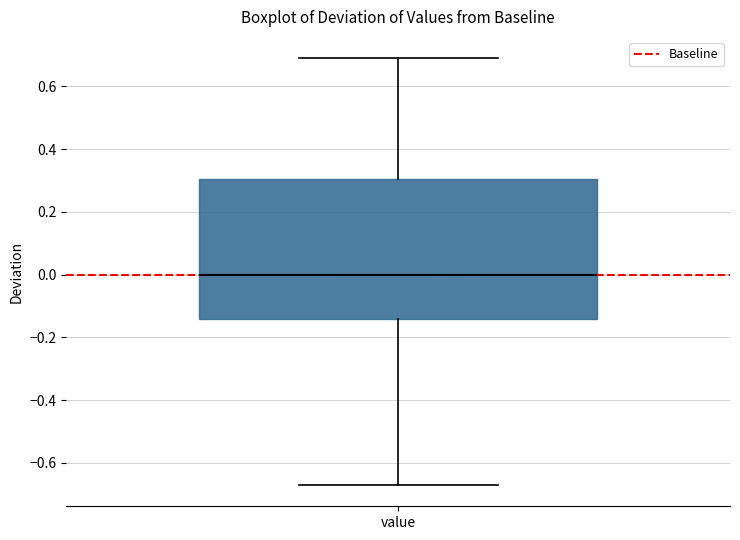

Transcribe this box plot: give where the median line is, the range the box spans, and where the two whiskers end, as read against the y-axis. The values are not printed on the chart, so give them approximately, as read against the axis.

median 0.00, box -0.14 to 0.30, whiskers -0.66 to 0.70